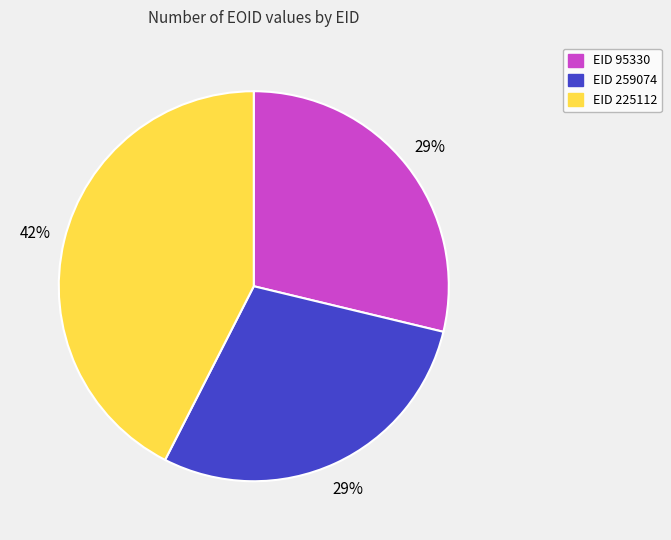

To the nearest percent, what is the average slice percentage?

33%